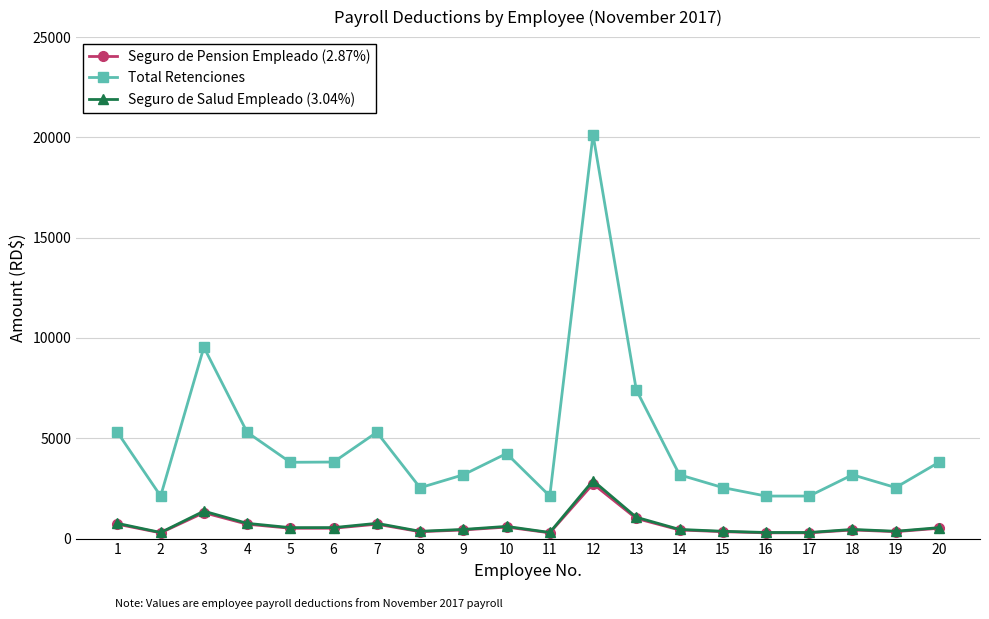

Which series has the widest spread of values?

Total Retenciones